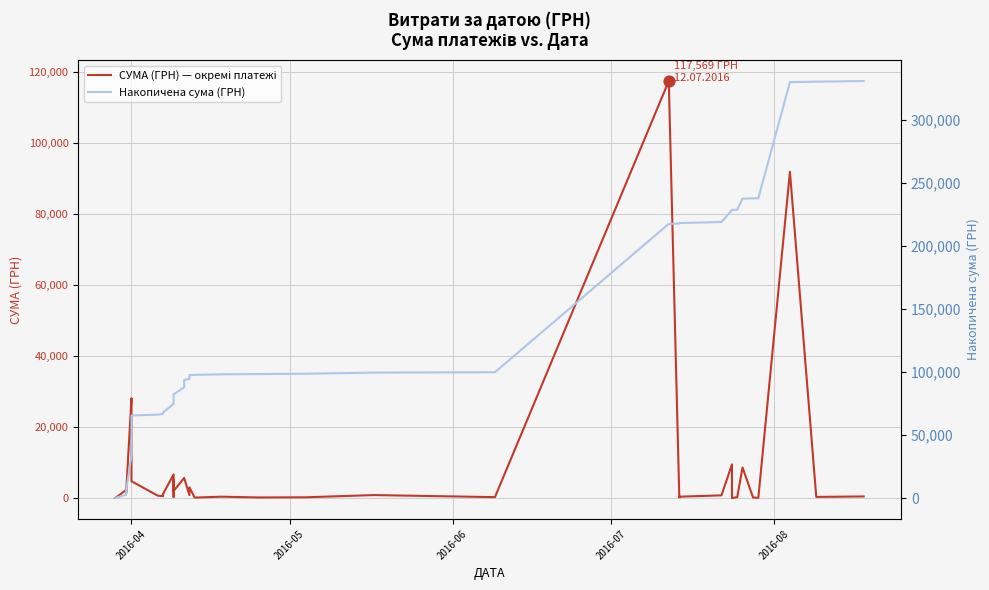

Which series contains the lowest Y value?

СУМА (ГРН) — окремі платежі